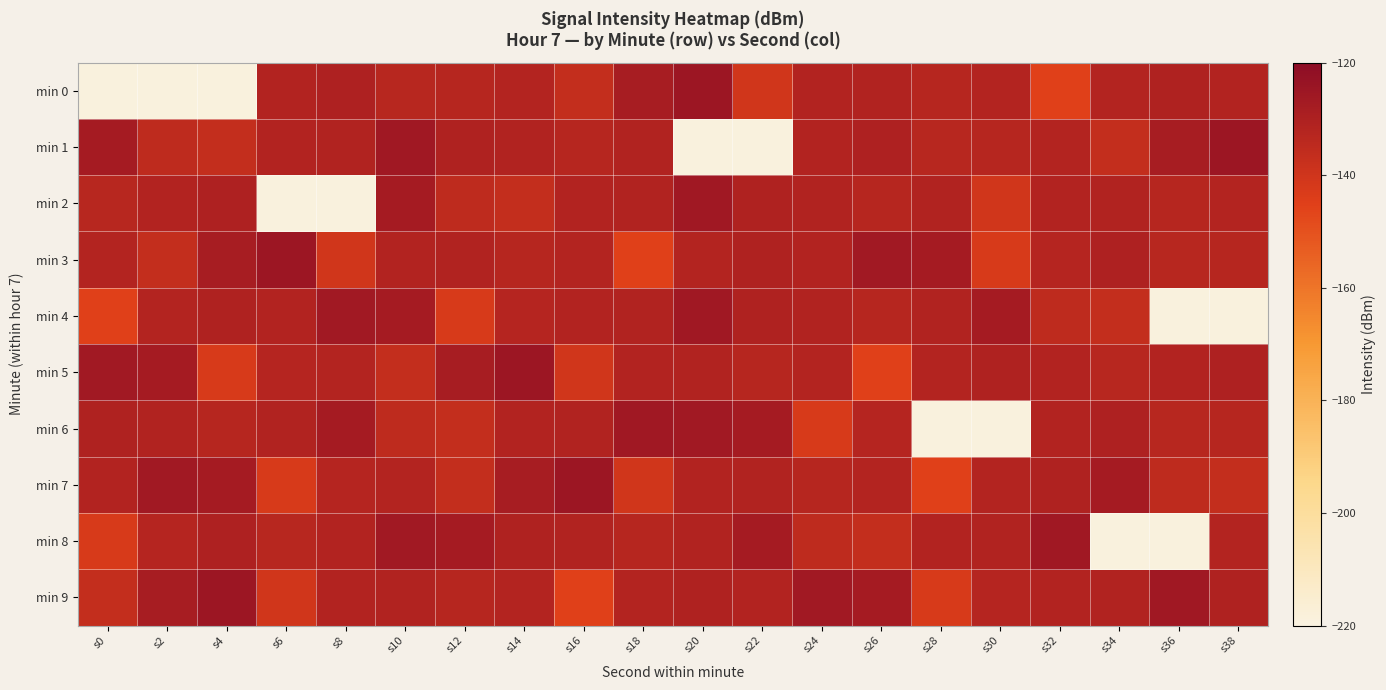

At s28, list the series in order from largest to smallest.

min 3, min 2, min 4, min 8, min 5, min 0, min 1, min 9, min 7, min 6